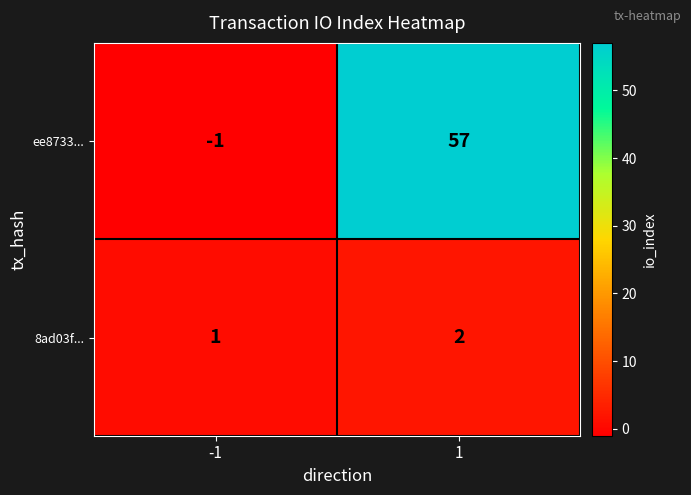

Reading left to right, extract all data points from this chart.

ee8733...: -1=-1	1=57
8ad03f...: -1=1	1=2